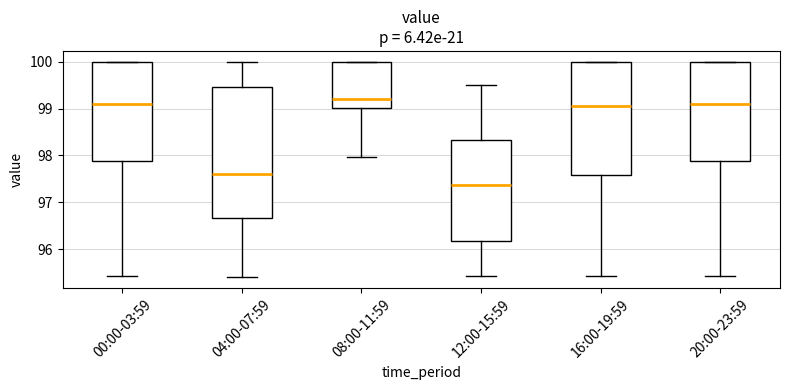

Reading left to right, read every box against the y-axis: the position of its median line, the range the box covers, and the ends of its whiskers. The values are not printed on the chart, so give them approximately, as read against the axis.

00:00-03:59: median 99.1, box 97.9 to 100.0, whiskers 95.4 to 100.0
04:00-07:59: median 97.6, box 96.7 to 99.5, whiskers 95.4 to 100.0
08:00-11:59: median 99.2, box 99.0 to 100.0, whiskers 98.0 to 100.0
12:00-15:59: median 97.4, box 96.2 to 98.3, whiskers 95.4 to 99.5
16:00-19:59: median 99.1, box 97.6 to 100.0, whiskers 95.4 to 100.0
20:00-23:59: median 99.1, box 97.9 to 100.0, whiskers 95.4 to 100.0